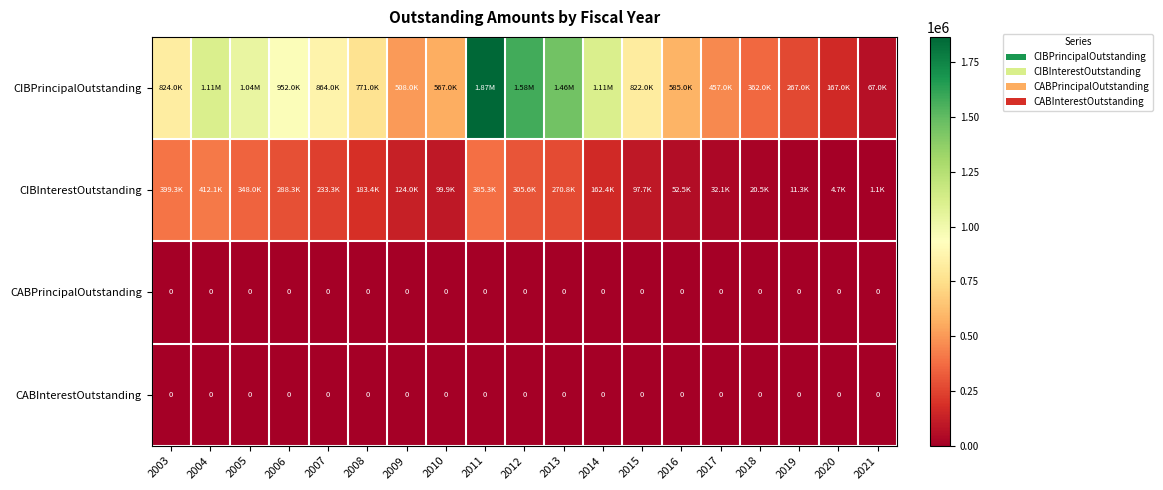

Between 2021 and 2014, which is larger?

2014